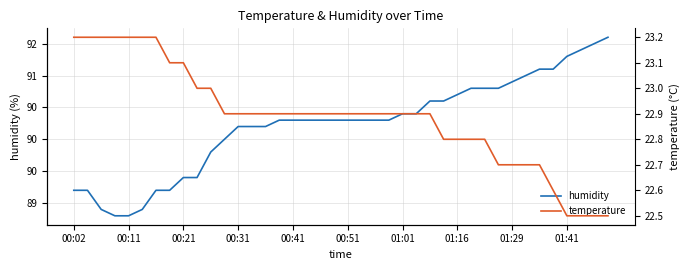

Which series changed the most between 00:51 and 37?

humidity